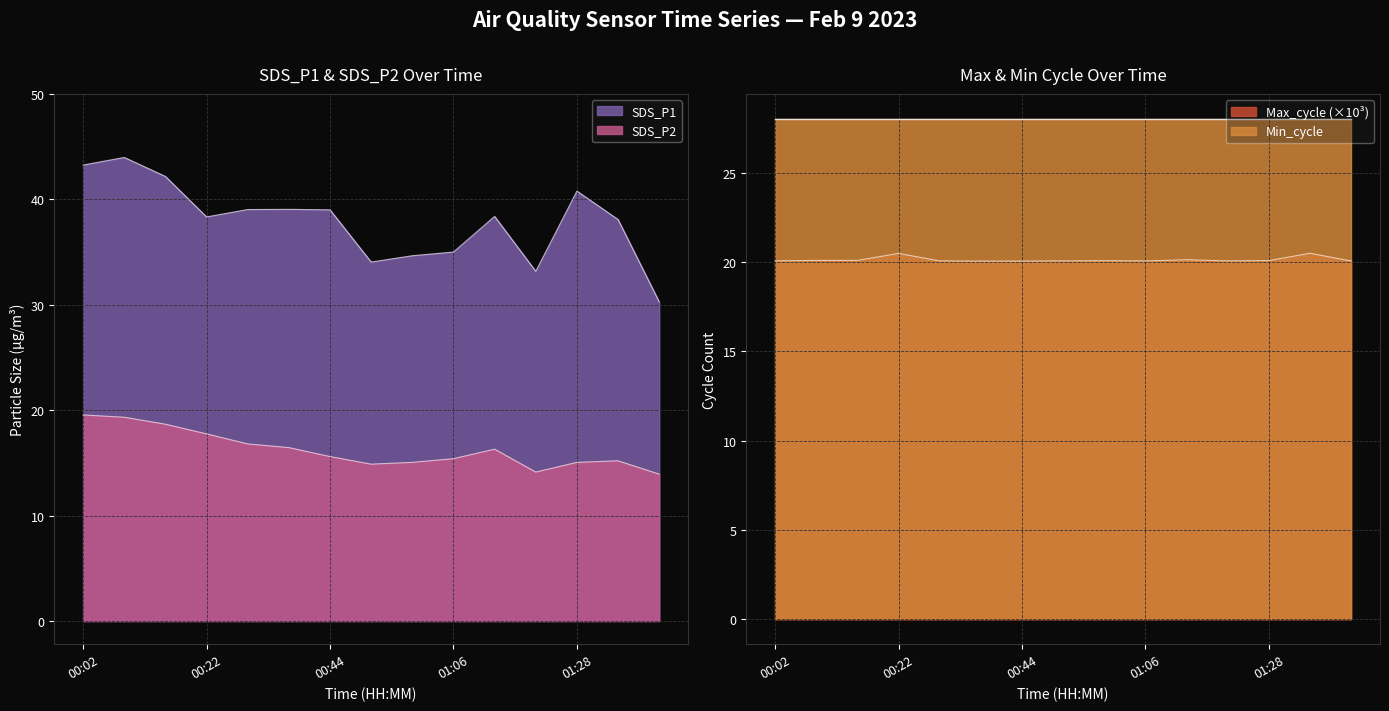

The value of SDS_P1 at 00:29 is 19.3. True or false?

False